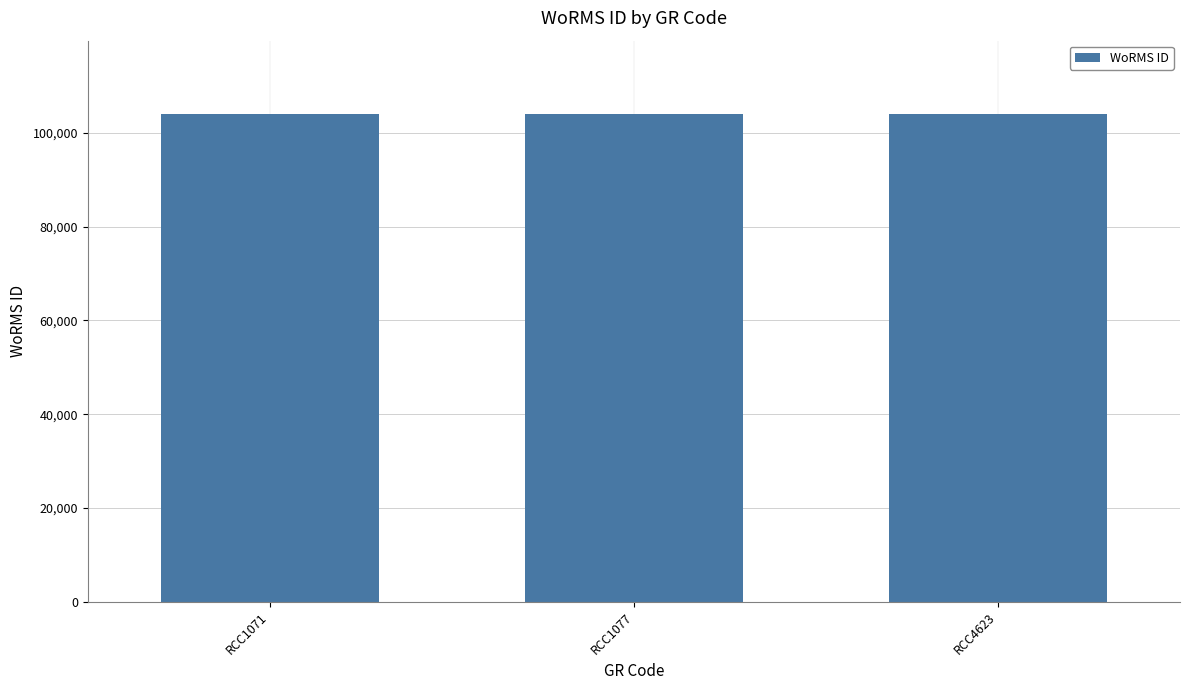

What is the difference between the maximum and minimum values?

23